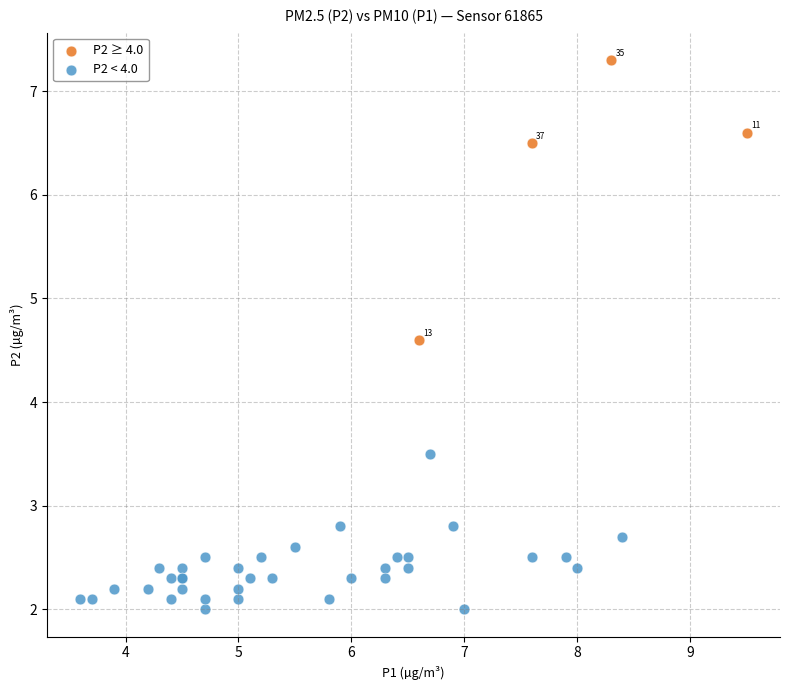

Which series reaches the minimum Y coordinate?

P2 < 4.0